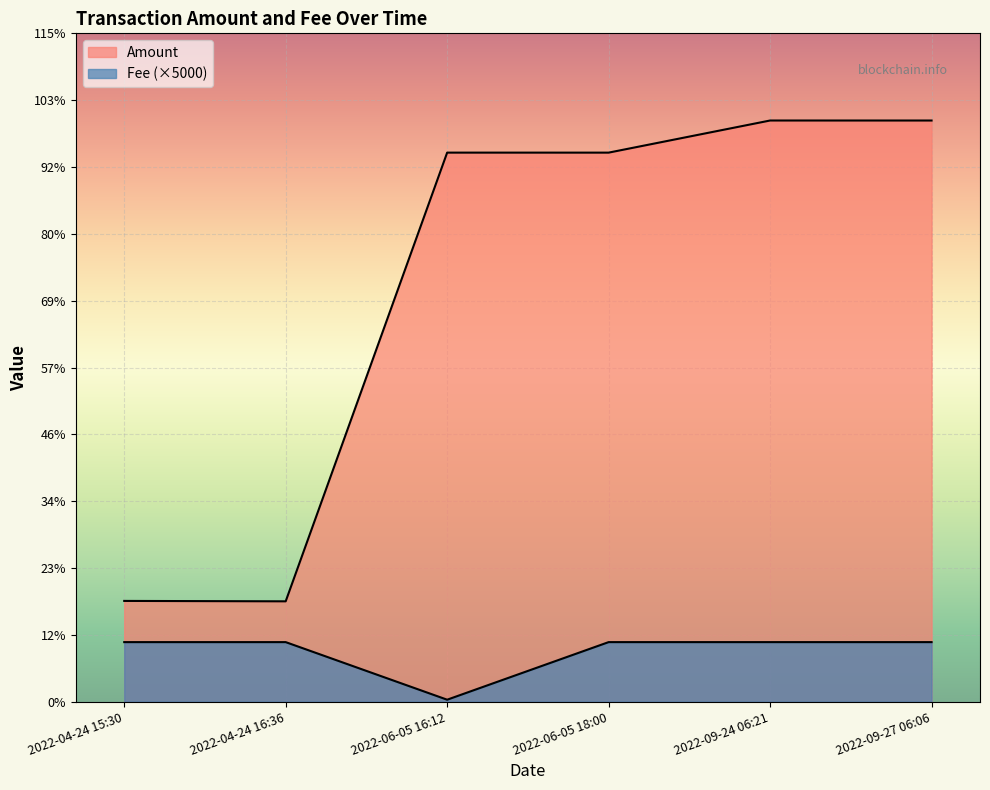

Which label corresponds to the largest value in the chart?

2022-09-24 06:21